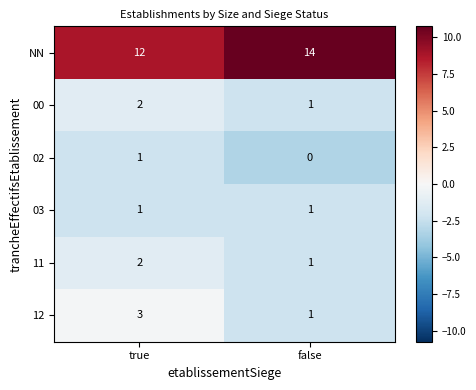

List the labels in order of 12 value, largest first.

true, false